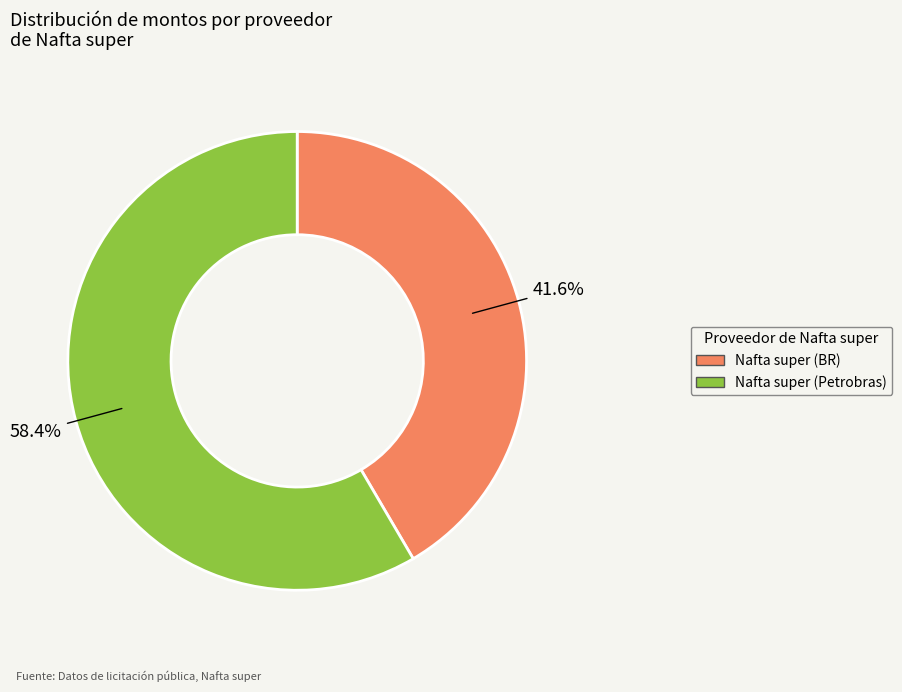

Which category accounts for the majority?

Nafta super (Petrobras)